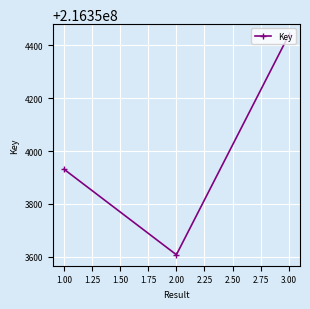

What is the greatest value displayed?

216354439